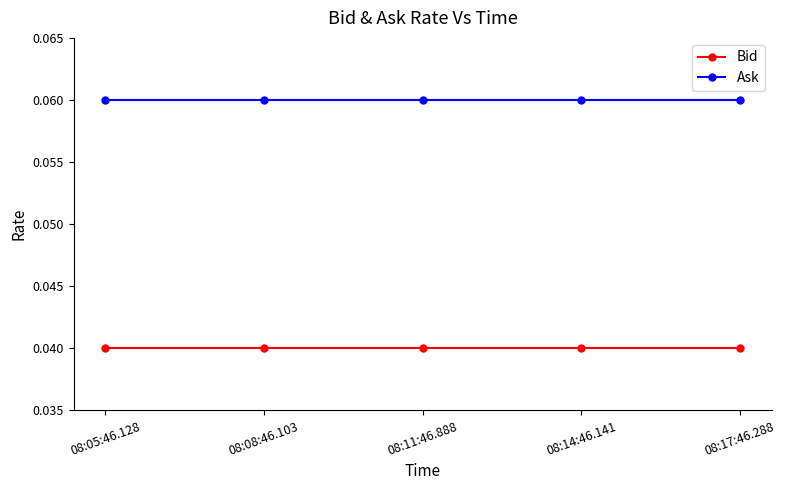

What position from the left is 08:14:46.141?

4